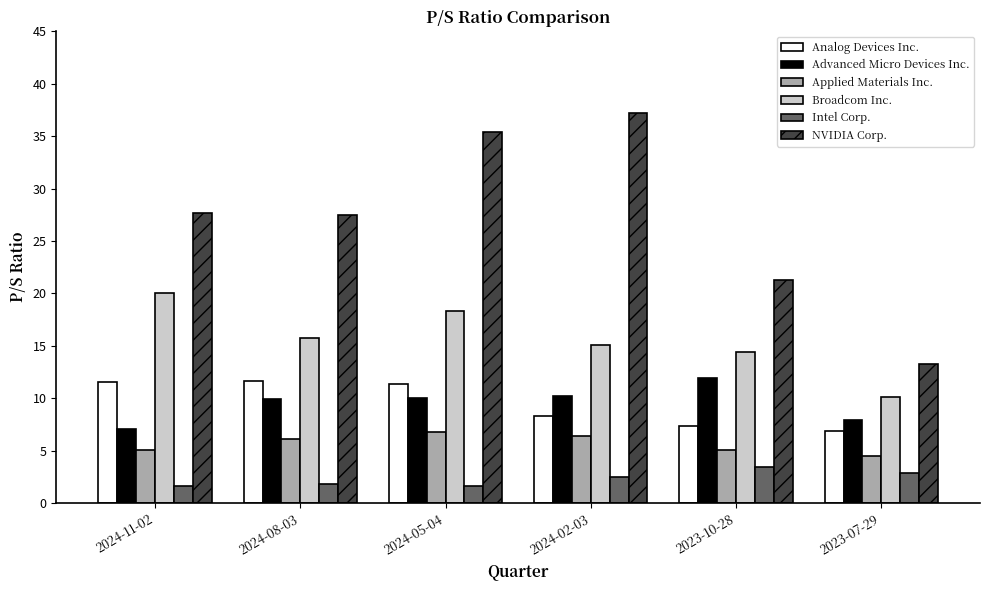

Which series has the largest range (max minus min)?

NVIDIA Corp.